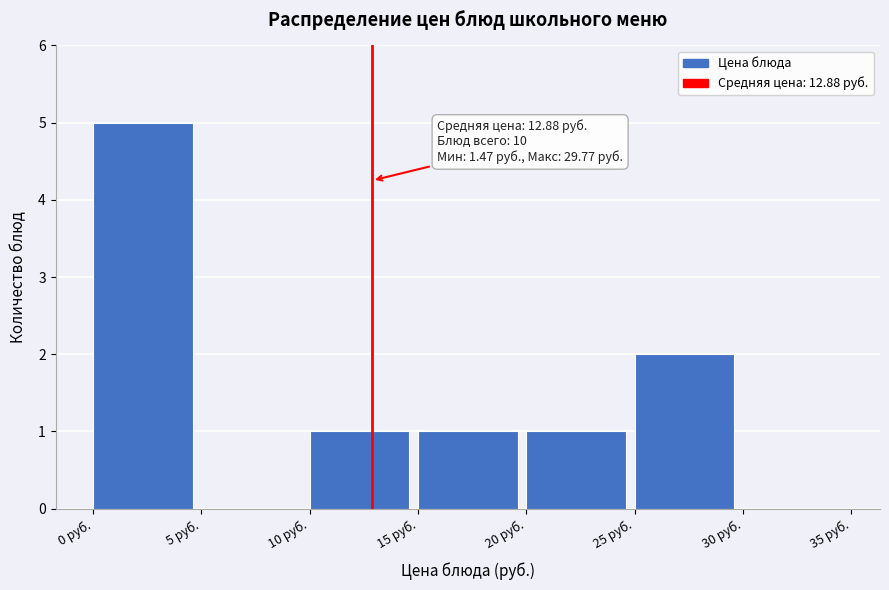

Over which range of the x-axis is the bar tallest?

0 to 5